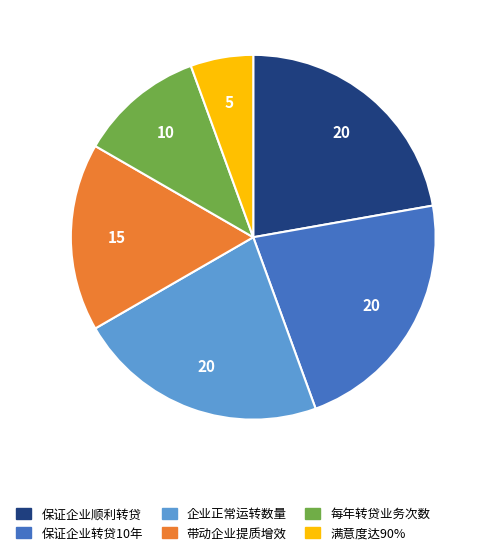

Is it true that 带动企业提质增效 is 5% of the pie?

False